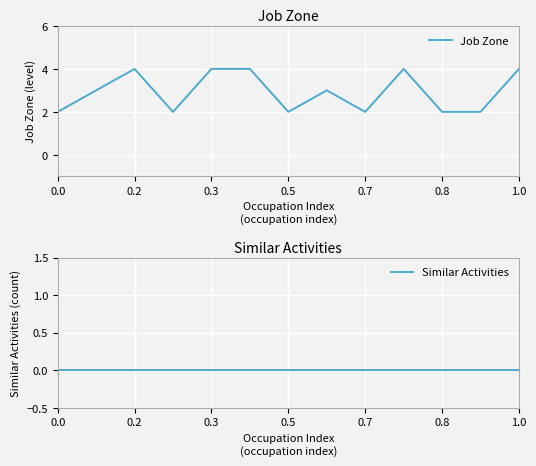

List the series in order of their overall mean, lowest first.

Similar Activities, Job Zone